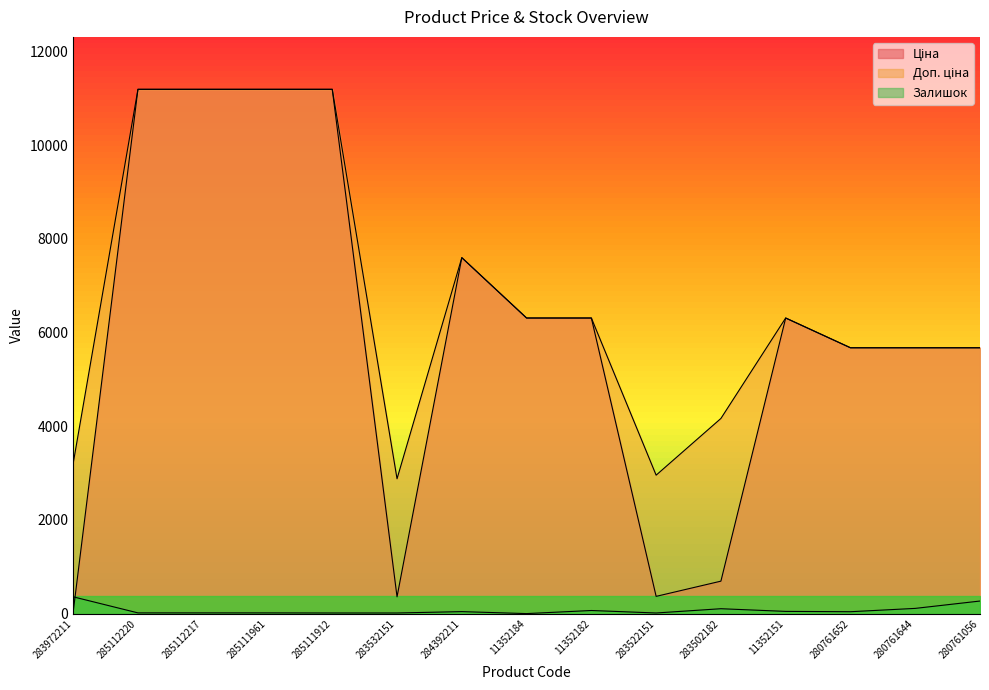

How many lines are shown in the chart?

3